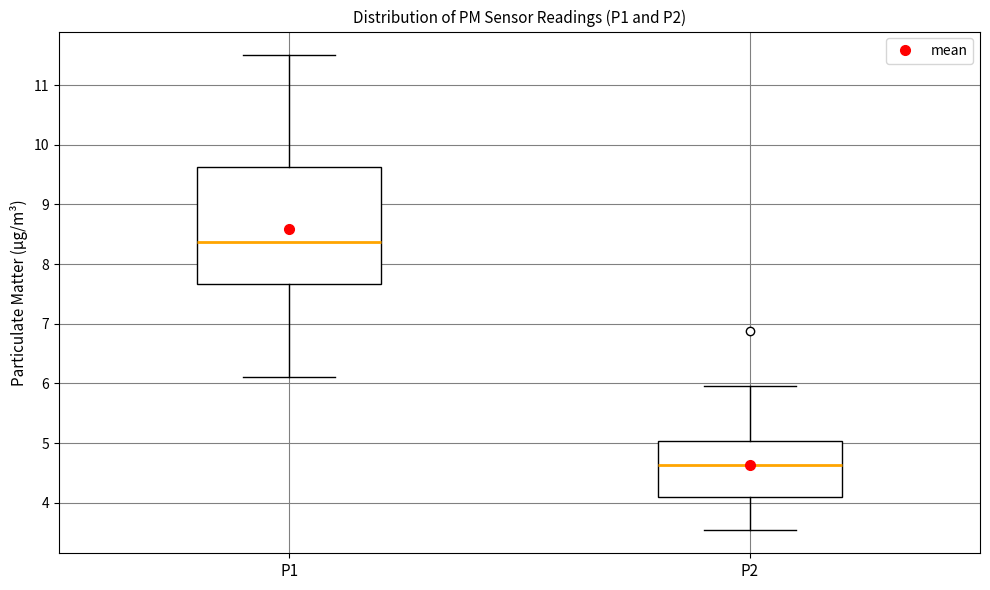

Where is the lower edge of the box for P1 on the y-axis? The values are not printed on the chart, so give them approximately, as read against the axis.

7.7